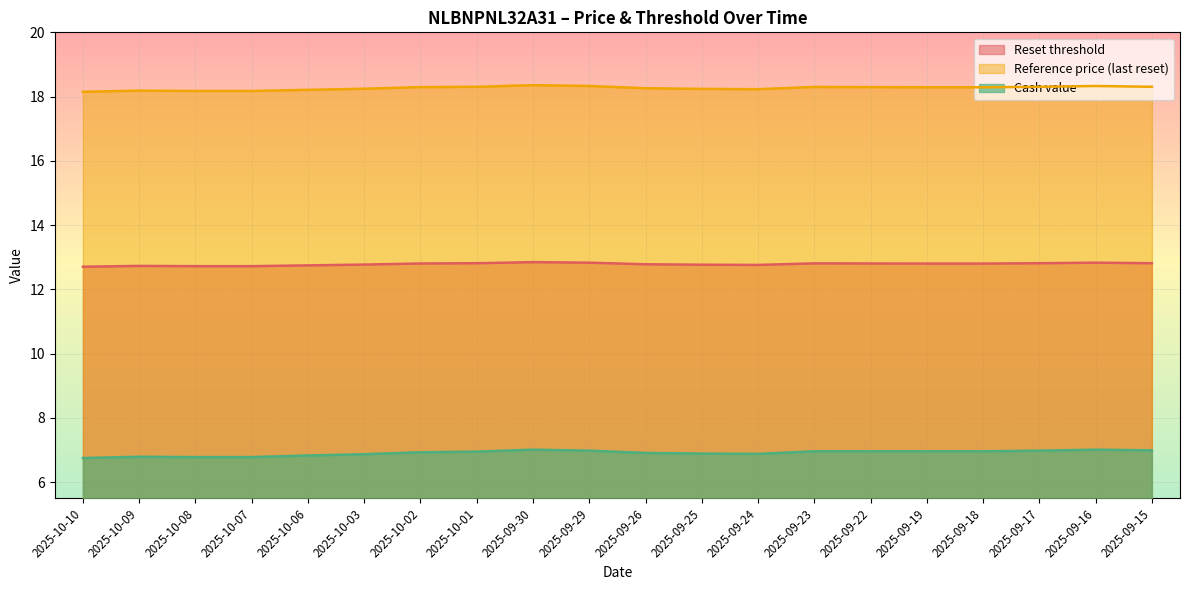

At which label does Reset threshold reach its peak?

2025-09-30